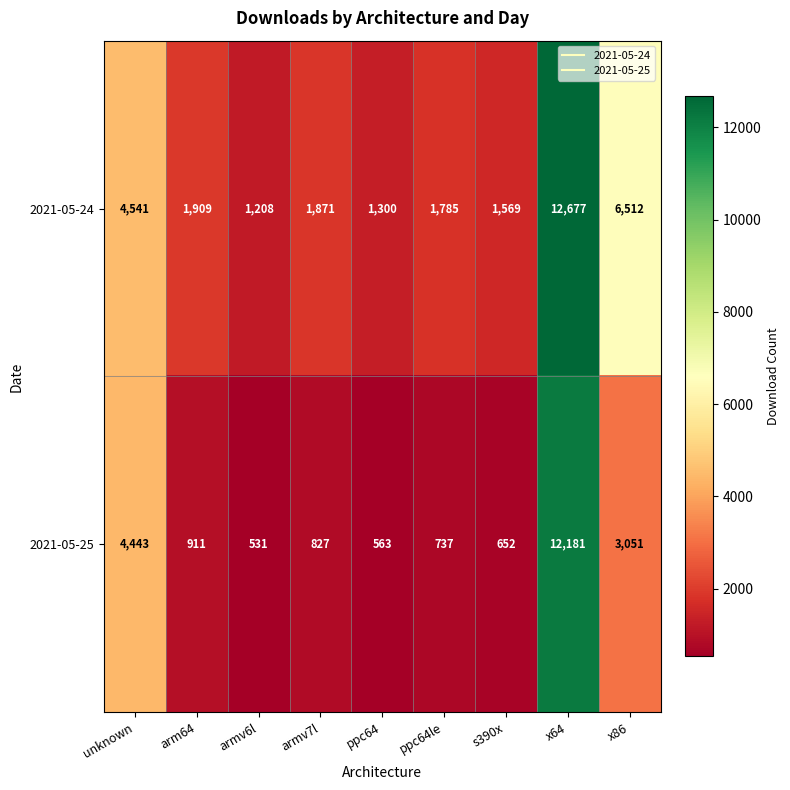

What is the sum of the 2021-05-24 values at armv7l and unknown?

6412